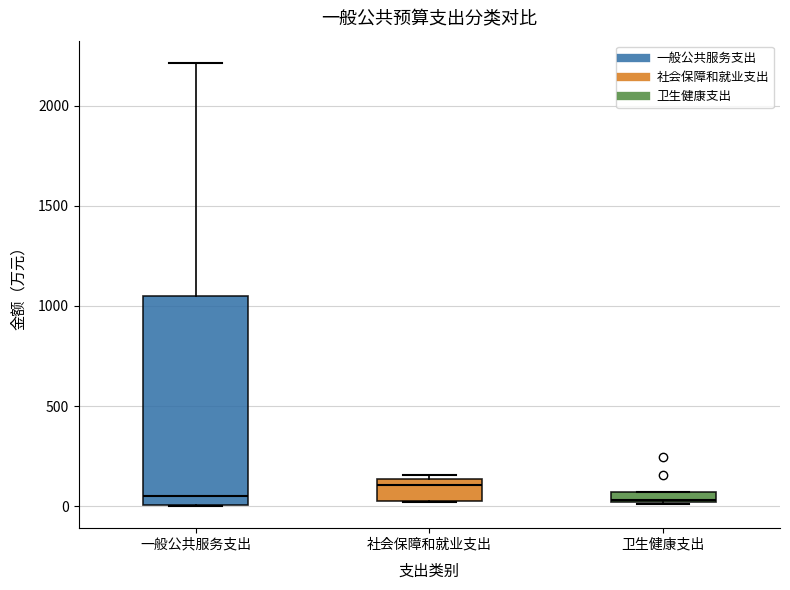

Comparing the boxes themselves (not the whiskers), which one is the tallest?

一般公共服务支出